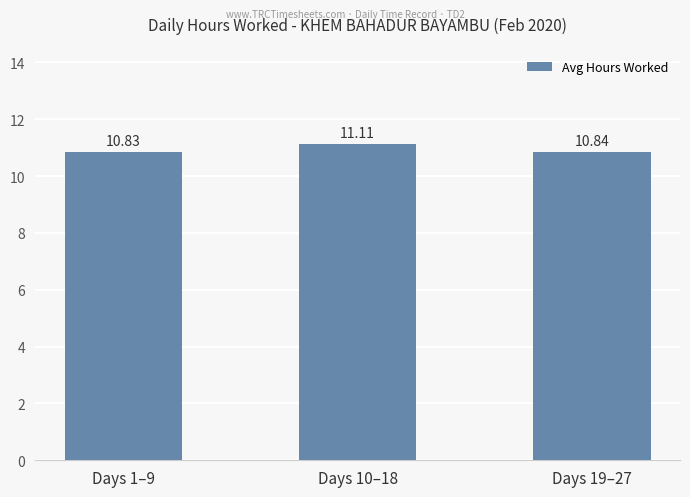

List the labels in order of value, largest first.

Days 10–18, Days 19–27, Days 1–9